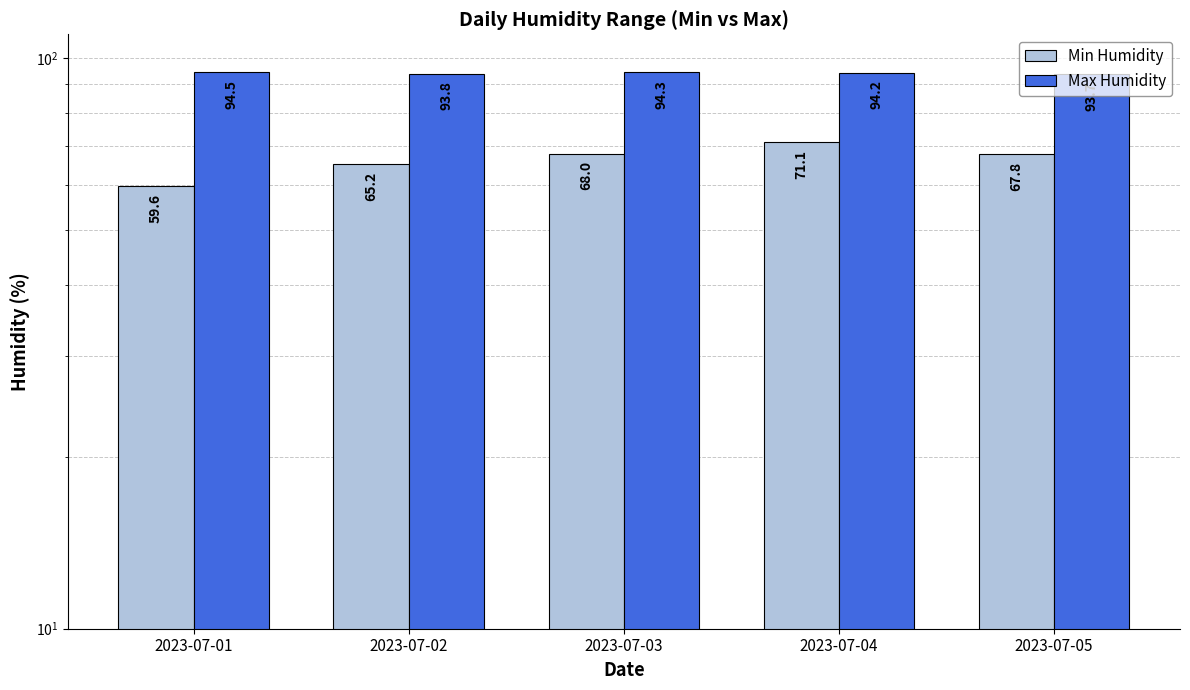

How many values in the Max Humidity series exceed 94?

3